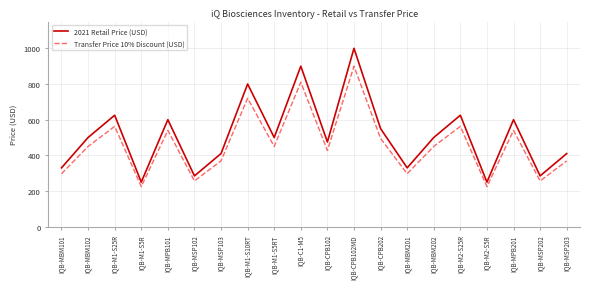

True or false: Transfer Price 10% Discount (USD) has a value of 450.0 at IQB-M1-S5RT.

True